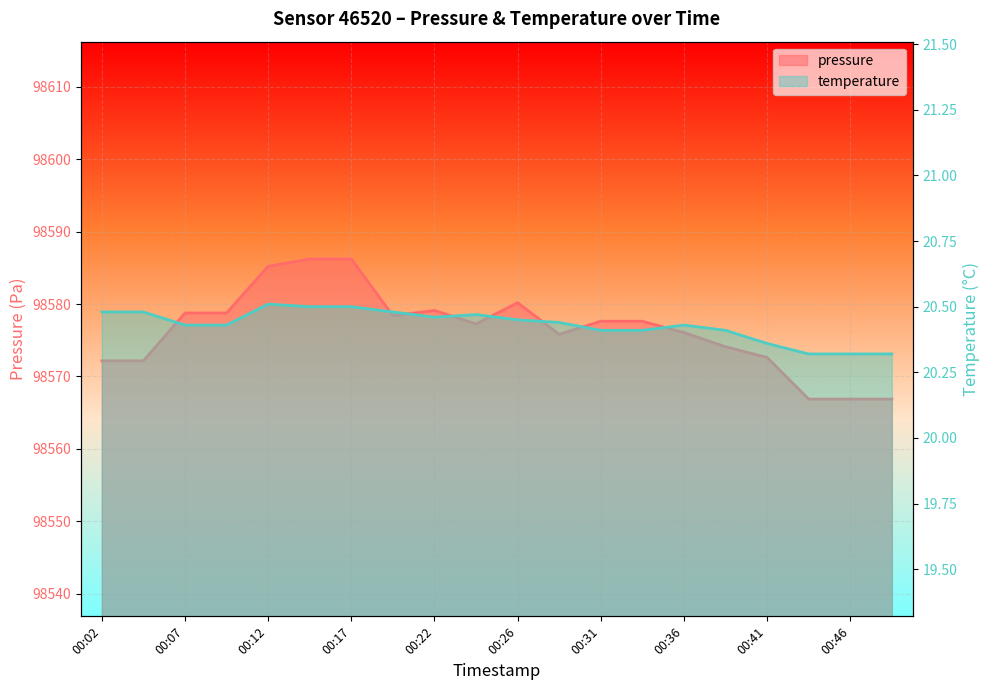

At which label does temperature reach its peak?

00:12